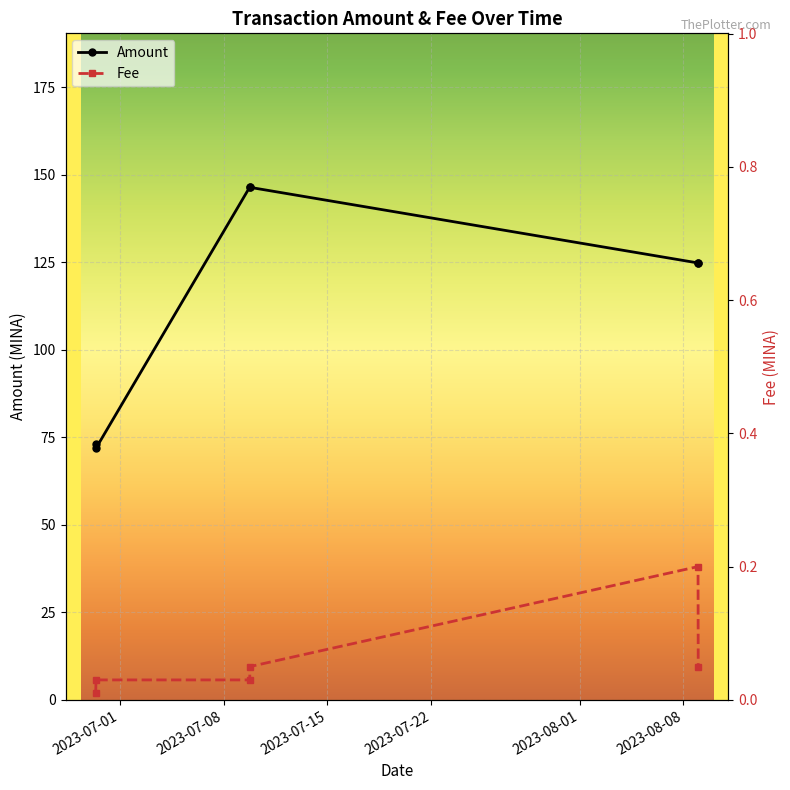

Reading left to right, list all the values displayed in this chart.

Amount: 72.9	71.9	146.4	146.4	124.8	124.7
Fee: 0.0	0.0	0.0	0.1	0.2	0.1